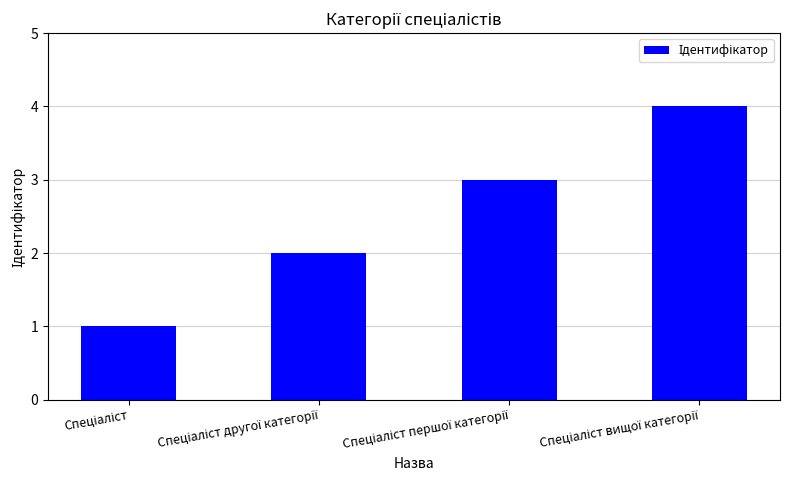

Does the chart contain any negative values?

No